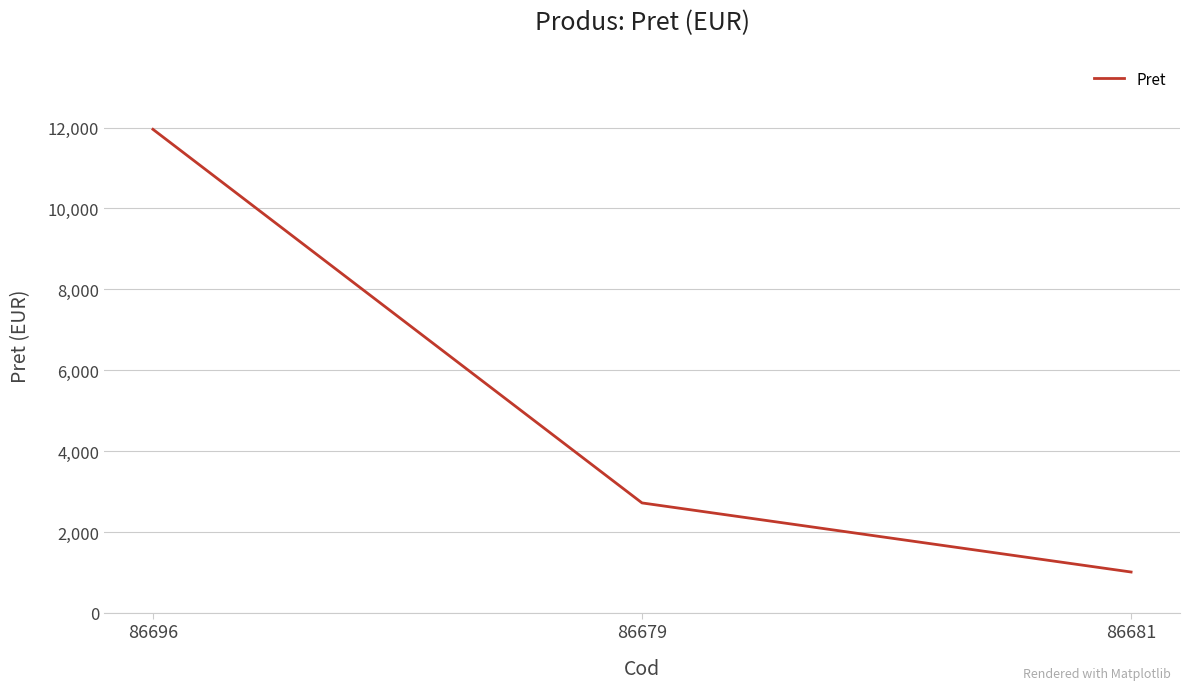

What position from the left is 86679?

2